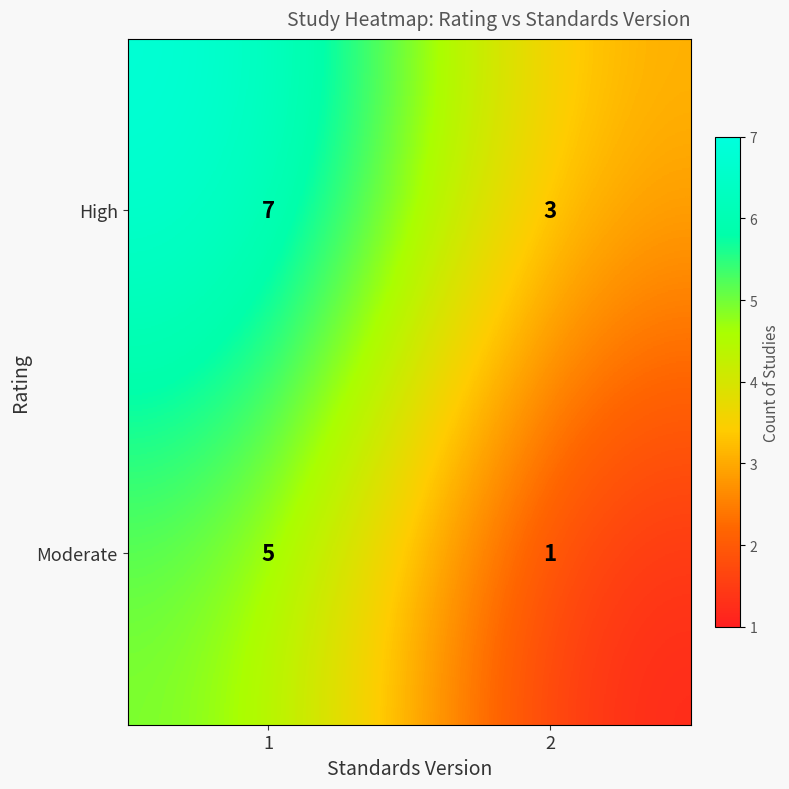

The value of Moderate at 1 is 5. True or false?

True